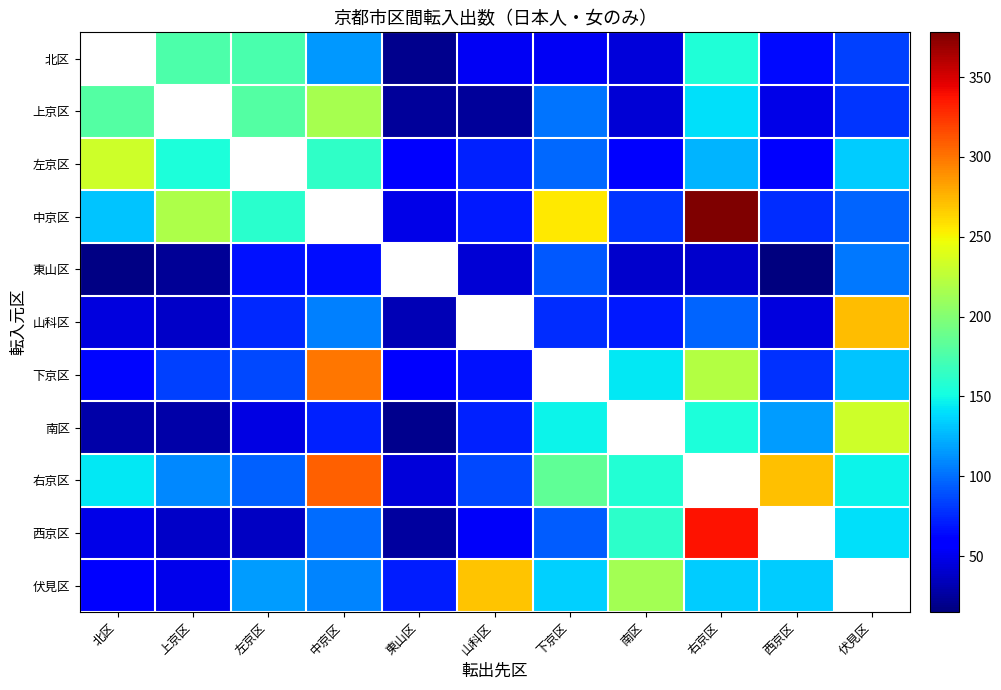

What is the difference between the maximum and second lowest values in the 北区 series?

132.0